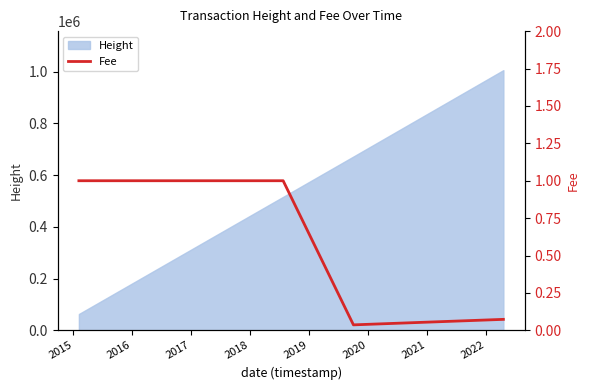

At which category does the data reach its first local valley?

2019